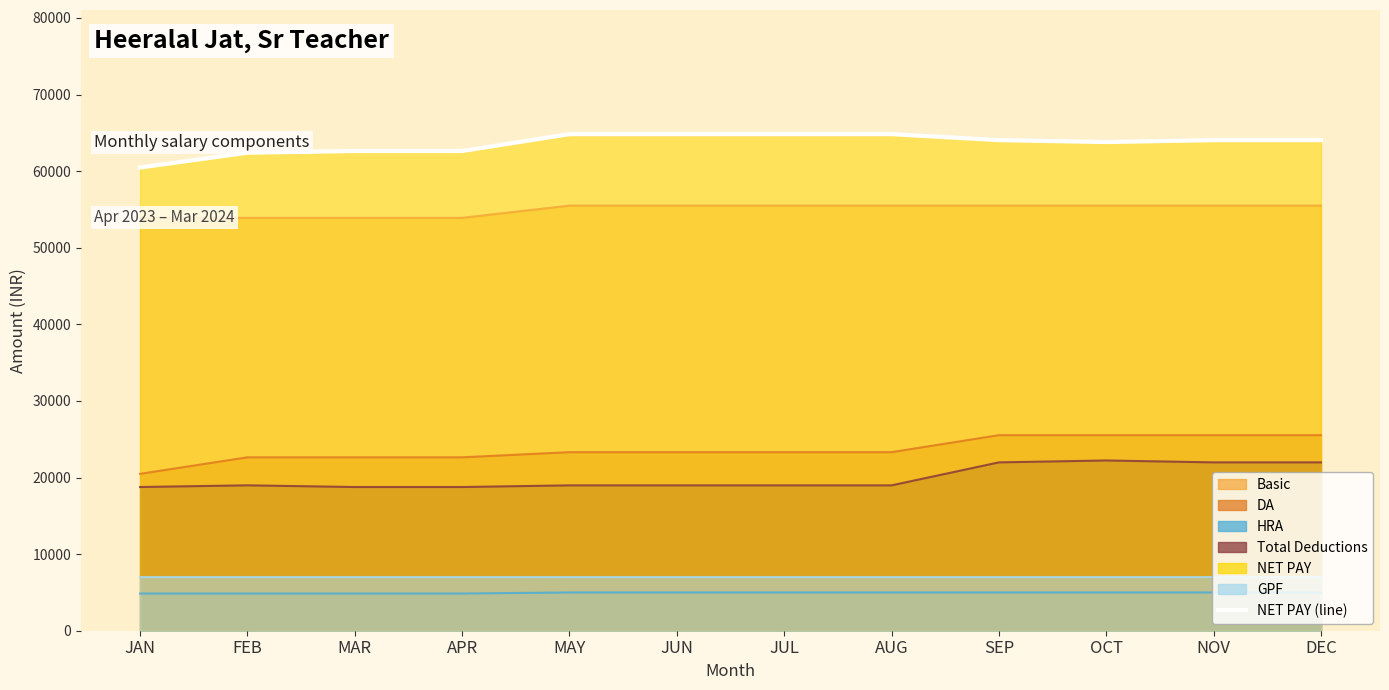

The Total Deductions series shows 22228 at OCT. True or false?

True